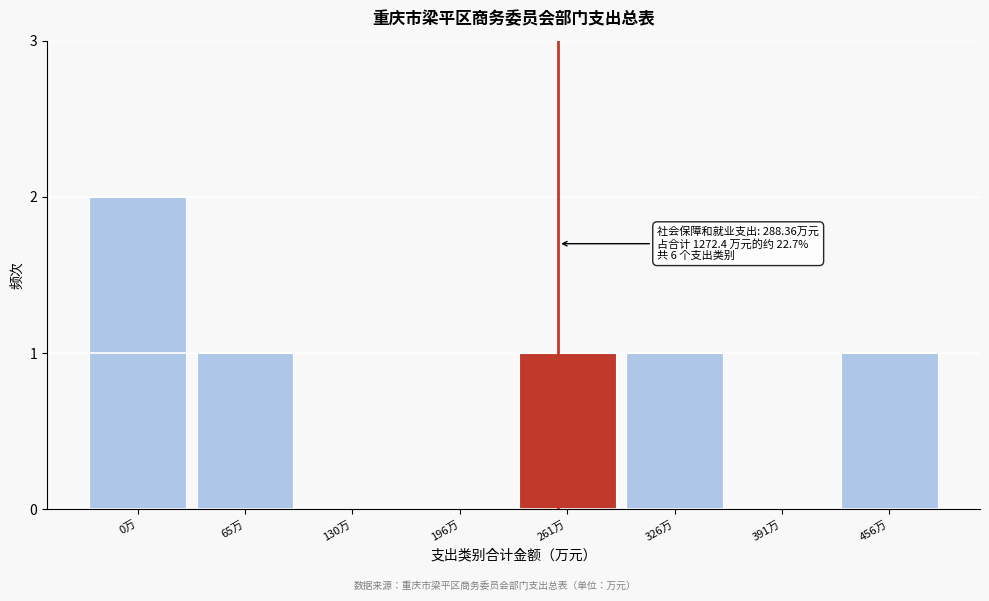

Reading left to right, what are all the values shown in this chart?

0万=2	65万=1	130万=0	196万=0	261万=1	326万=1	391万=0	456万=1